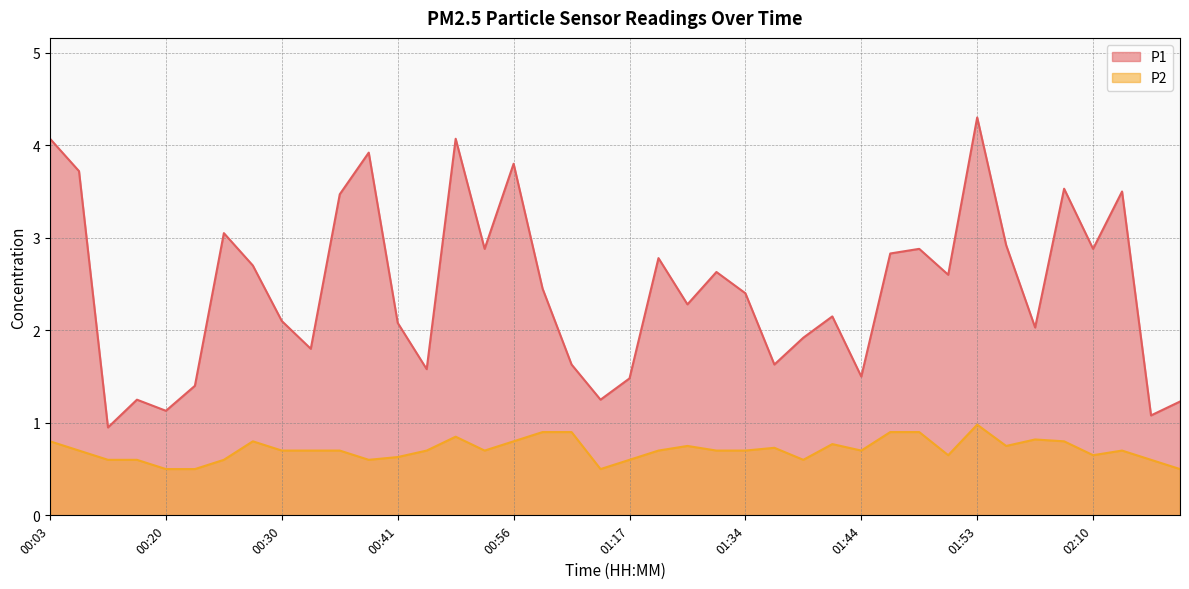

What value does the P1 series have at 01:29?

2.3